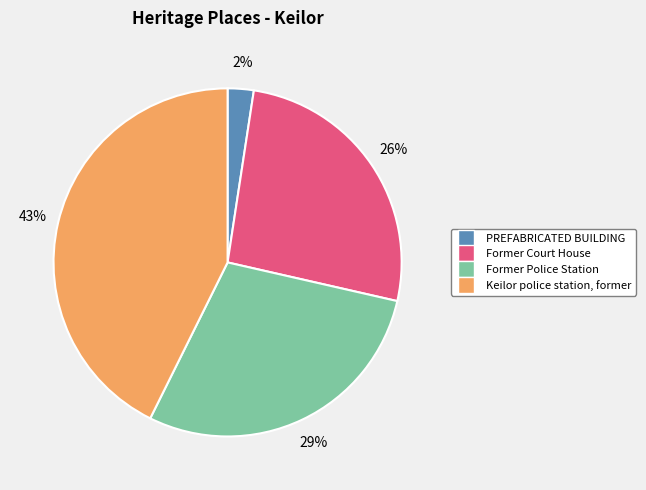

Is the sum of Former Court House and Former Police Station greater than half?

Yes